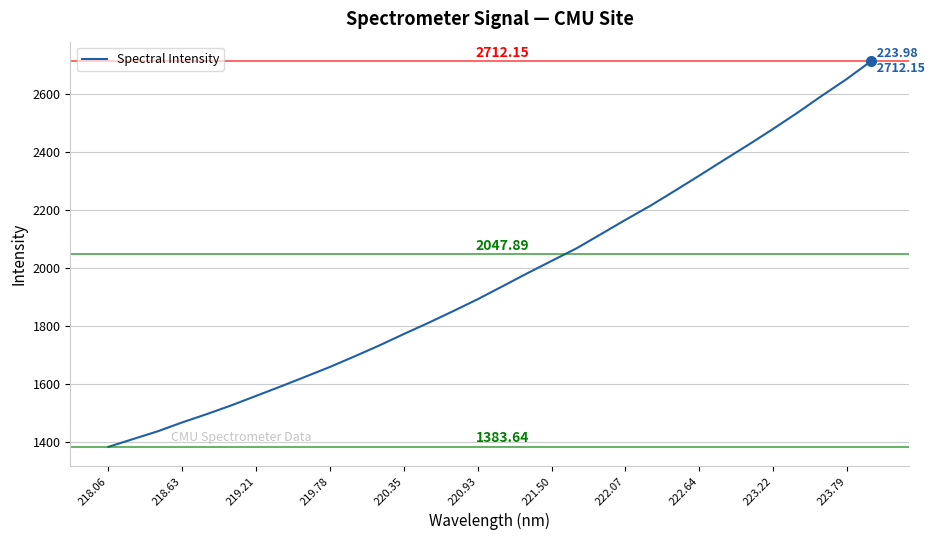

Is this an area chart (filled region under the line)?

No